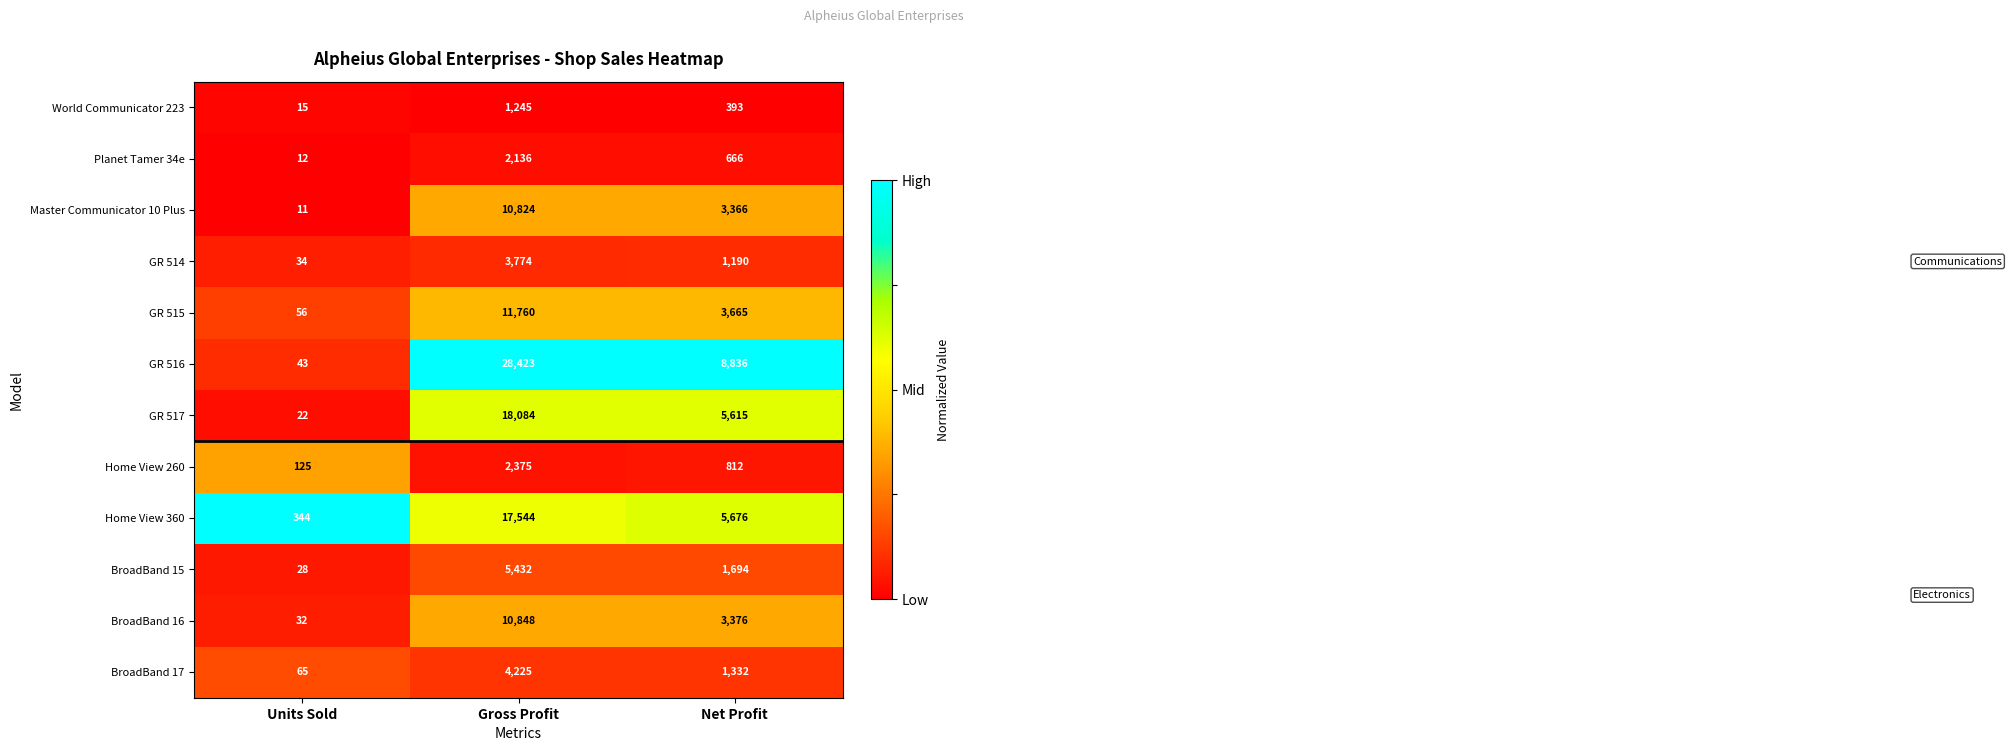

List the labels in order of BroadBand 15 value, smallest first.

Units Sold, Net Profit, Gross Profit